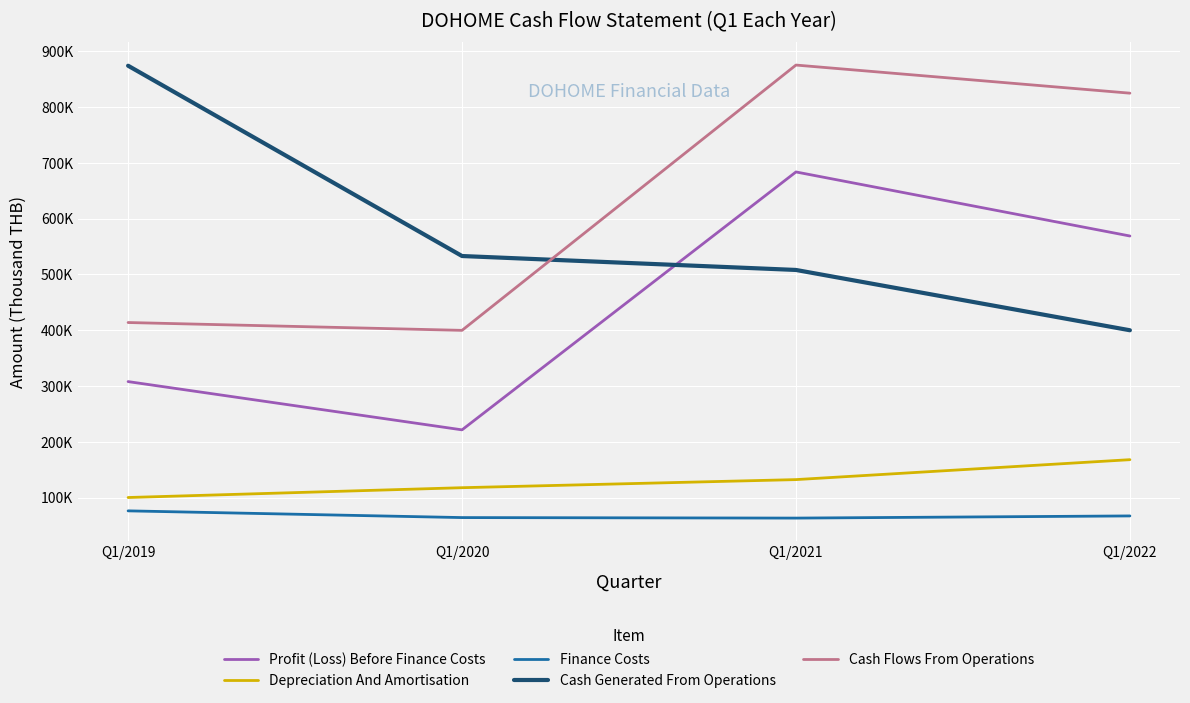

The value of Cash Generated From Operations at Q1/2021 is 259690.1. True or false?

False